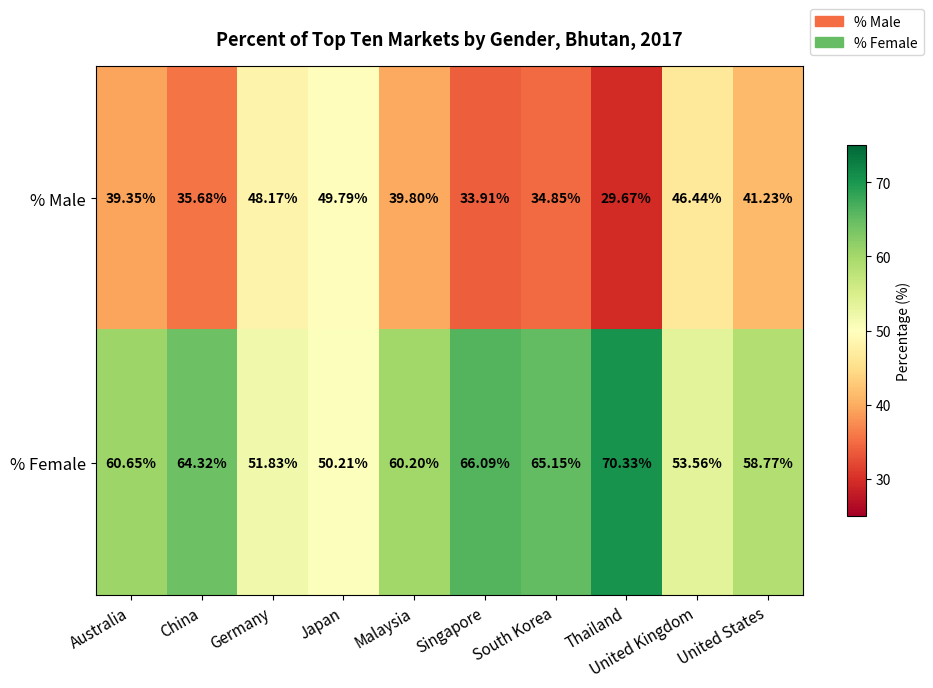

Is the value of % Male at United States greater than the value of % Female at South Korea?

No